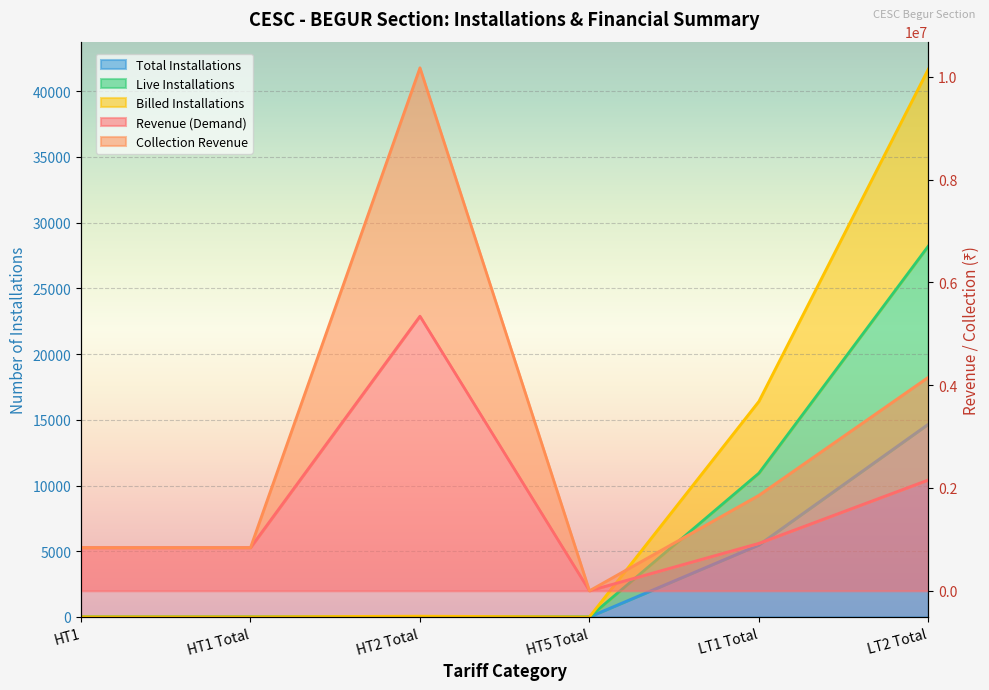

Where is the first local minimum for Live Installations?

HT5 Total